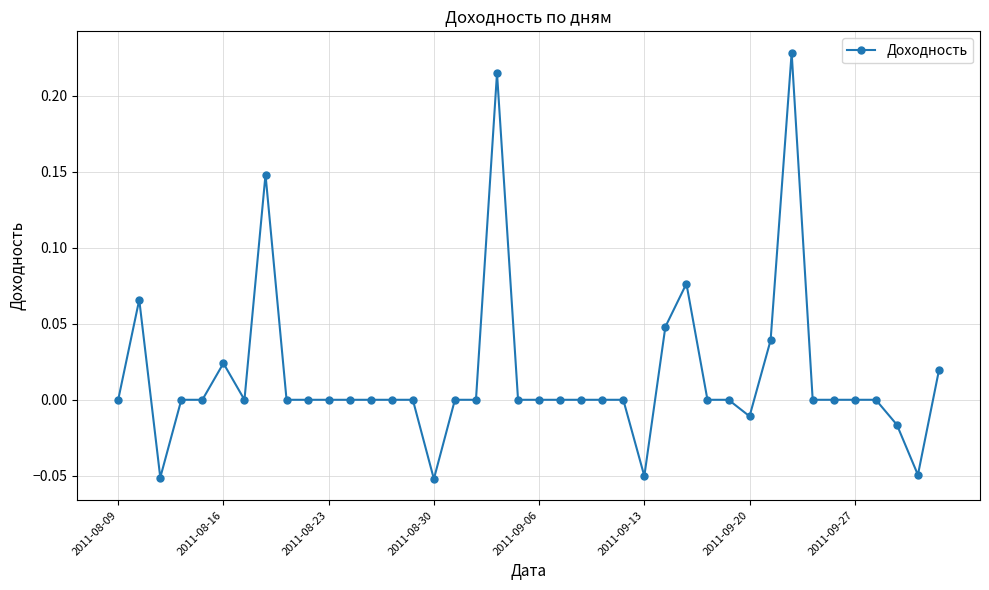

True or false: the data has more than 1 interior local peaks.

True